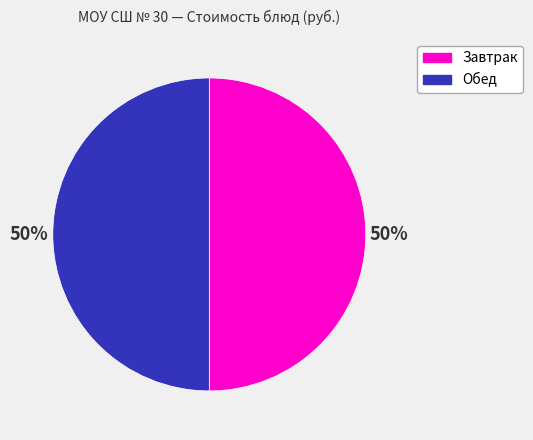

Is it true that Завтрак is 50% of the pie?

True